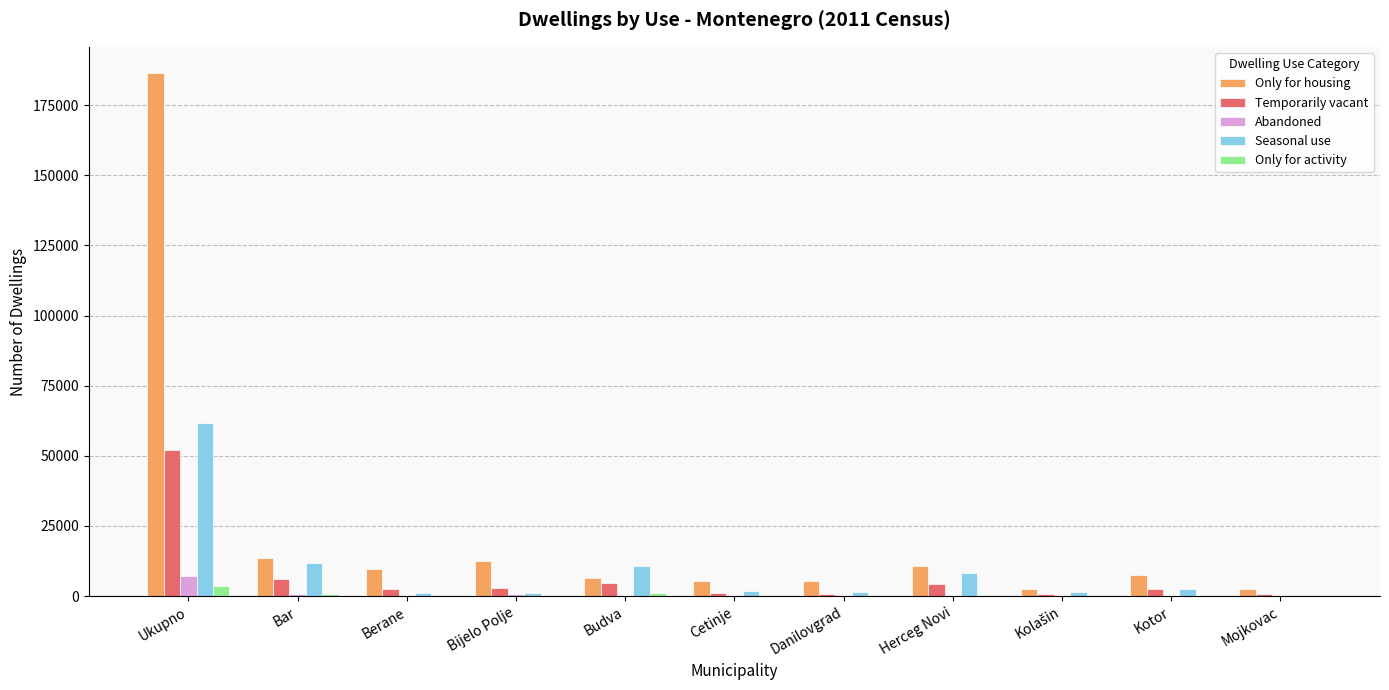

True or false: Only for housing has a value of 9590 at Berane.

True